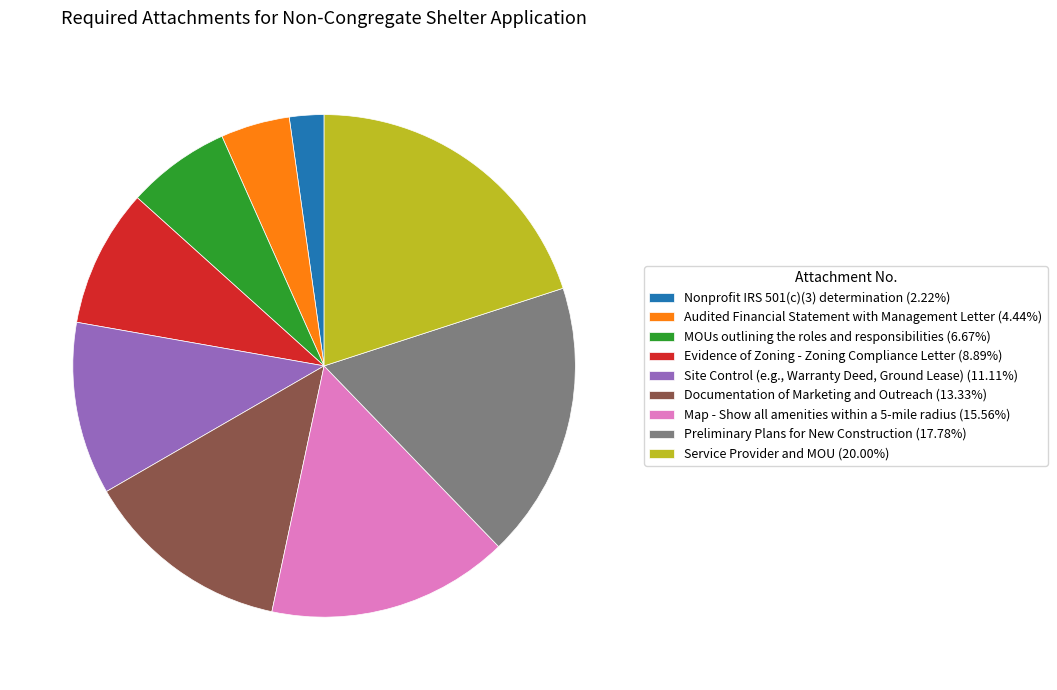

Count the number of slices in the pie.

9